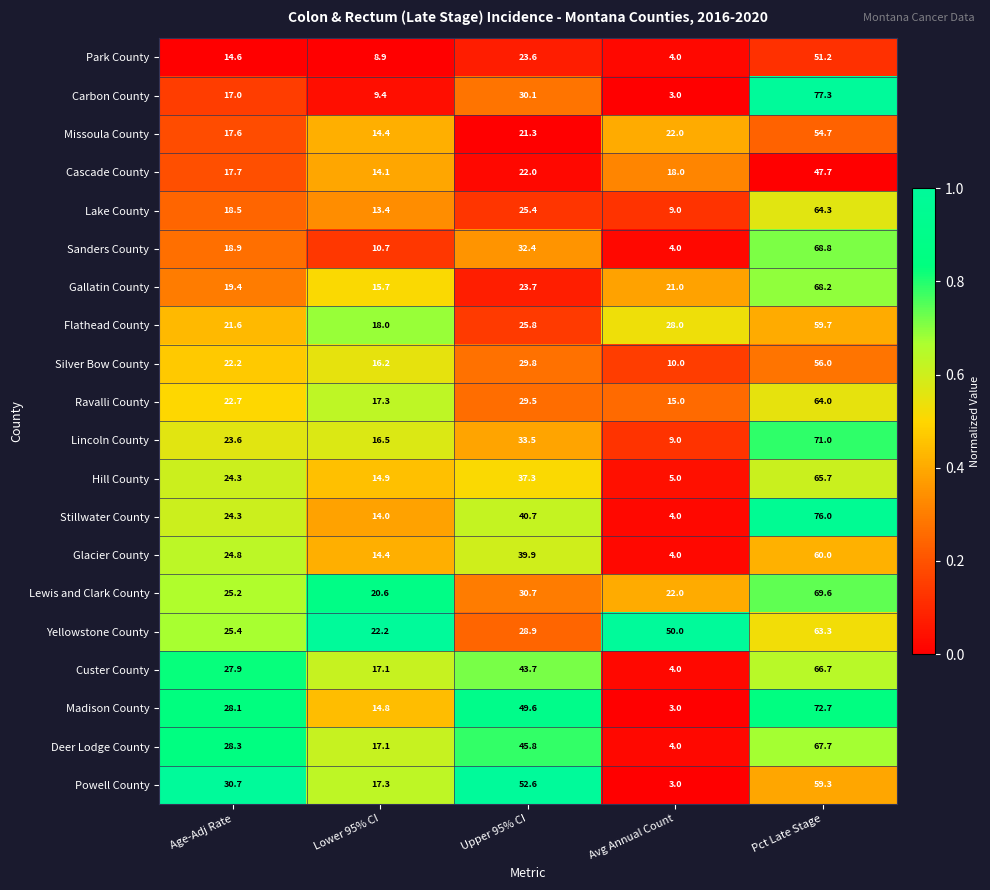

Is it true that Ravalli County equals 8.3 at Avg Annual Count?

False